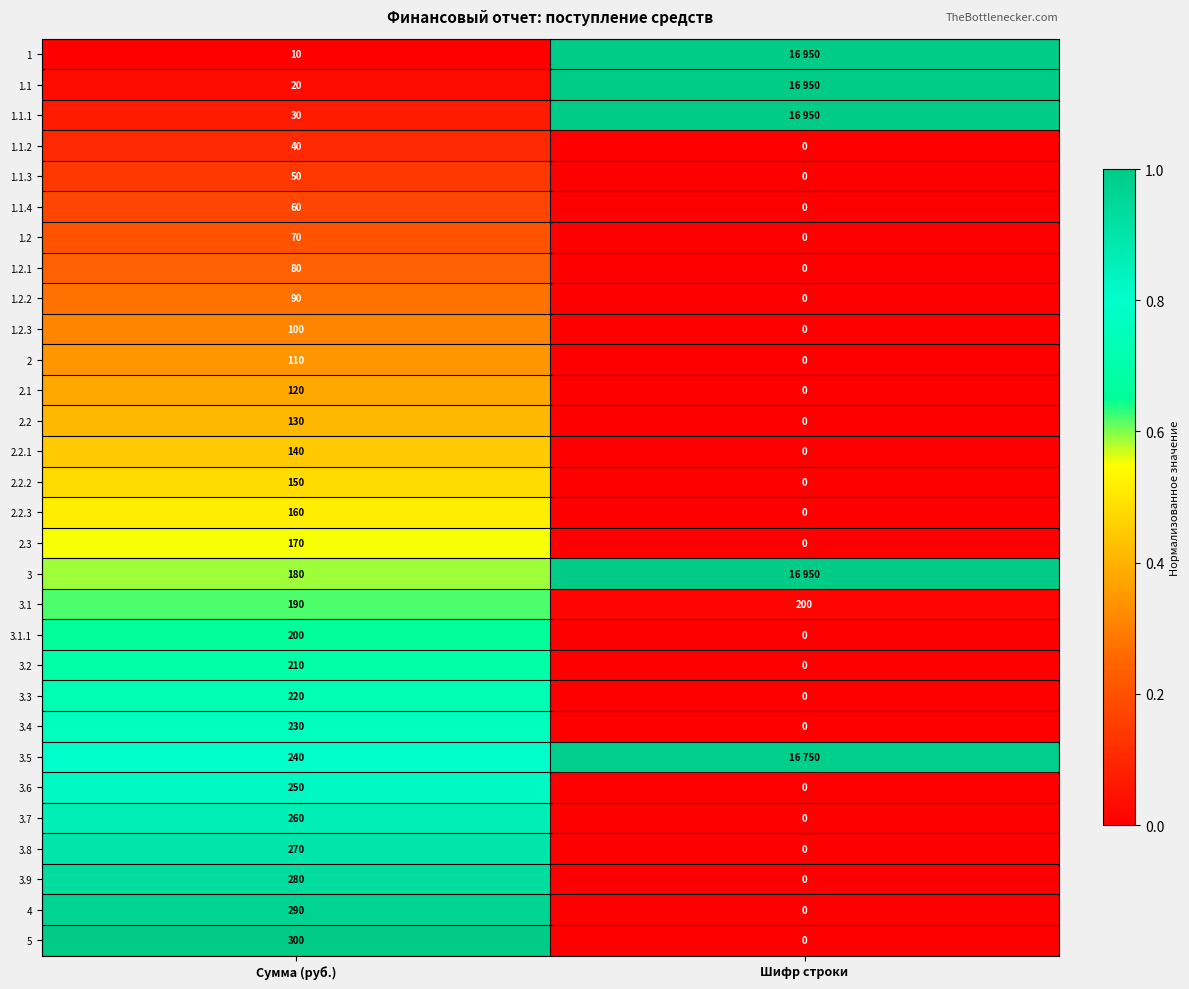

At which category does the chart reach its peak across all series?

Шифр строки